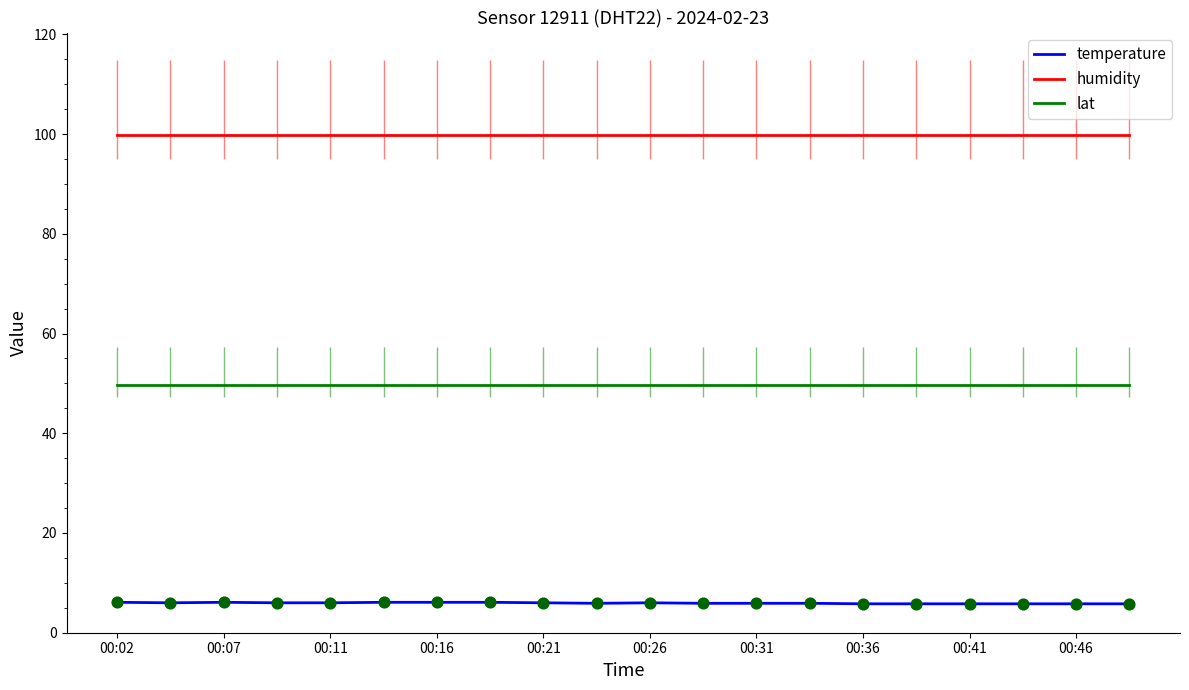

At how many categories does at least one series exceed 63?

20